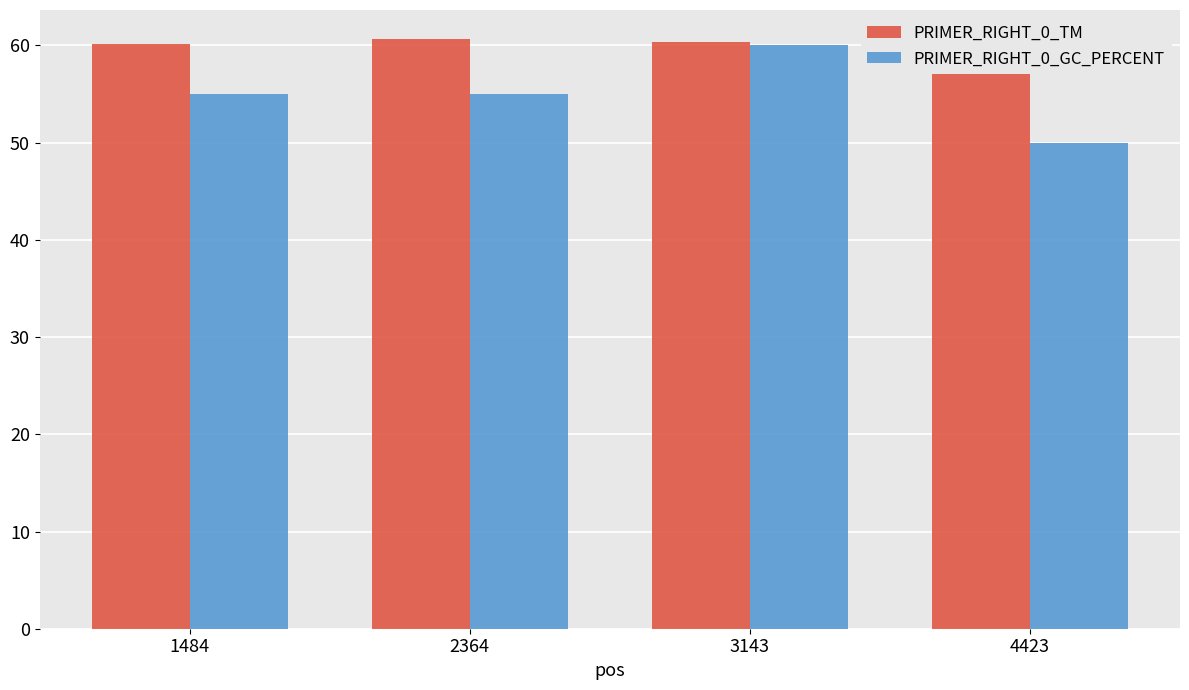

Between 3143 and 4423, which is larger?

3143